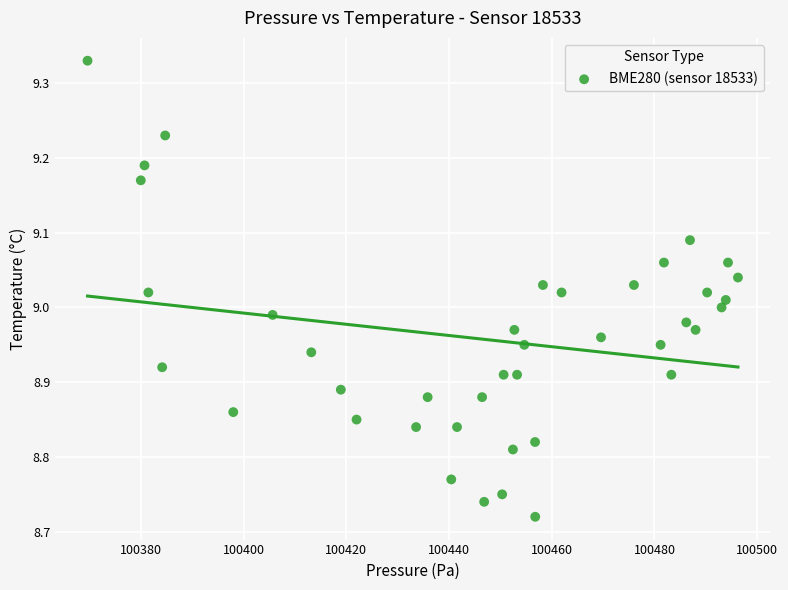

What is the range of X values (max minus min)?

126.6